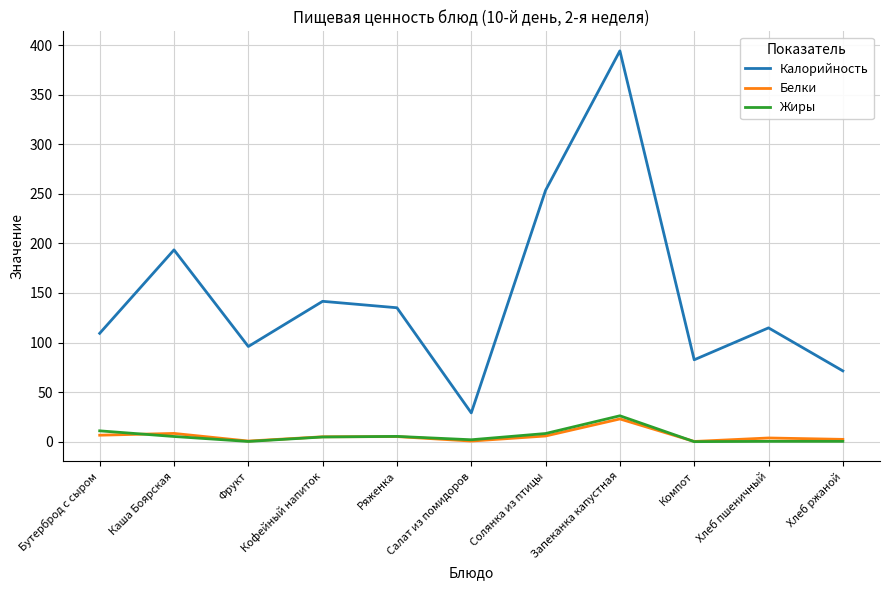

Which series has the widest spread of values?

Калорийность